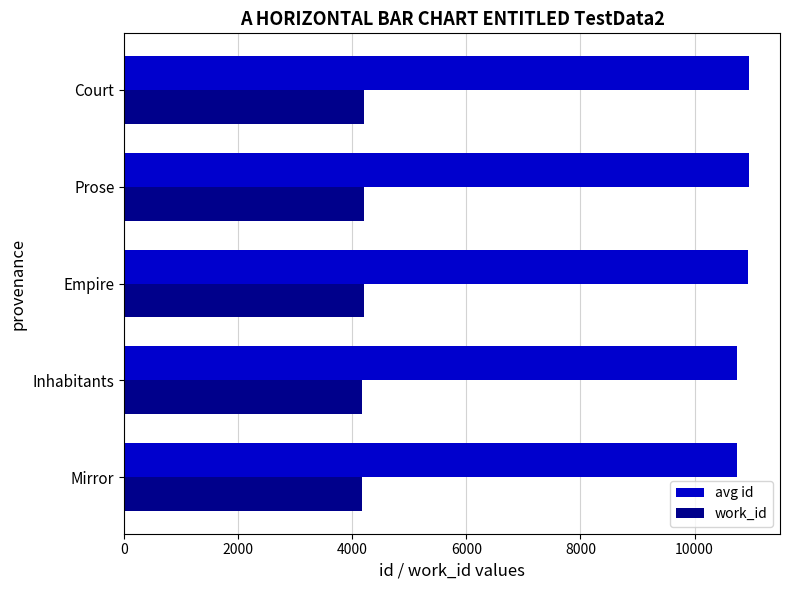

Rank the series by their average value, from highest to lowest.

avg id, work_id